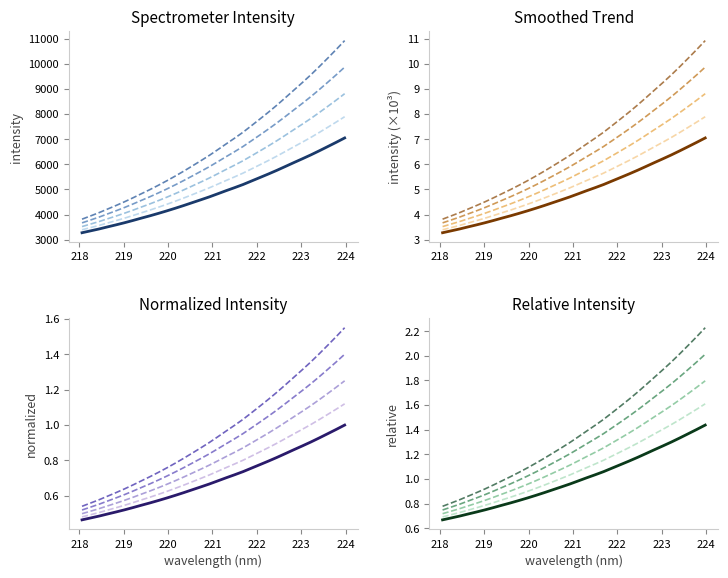

True or false: variation 4 and main intersect in this chart.

False